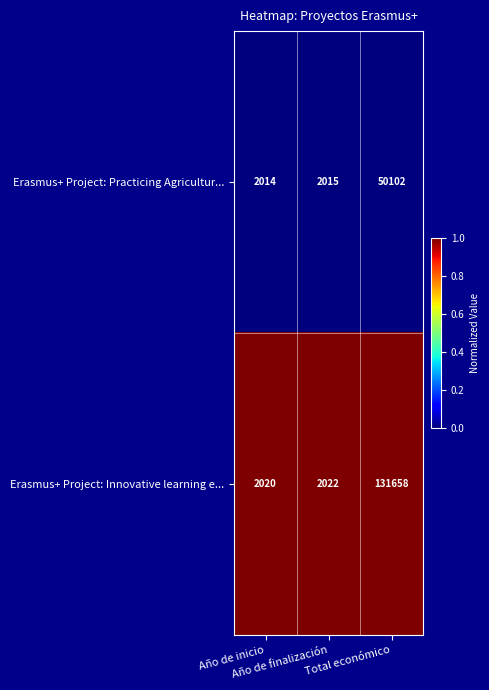

Rank the series by their average value, from lowest to highest.

Erasmus+ Project: Practicing Agricultur..., Erasmus+ Project: Innovative learning e...